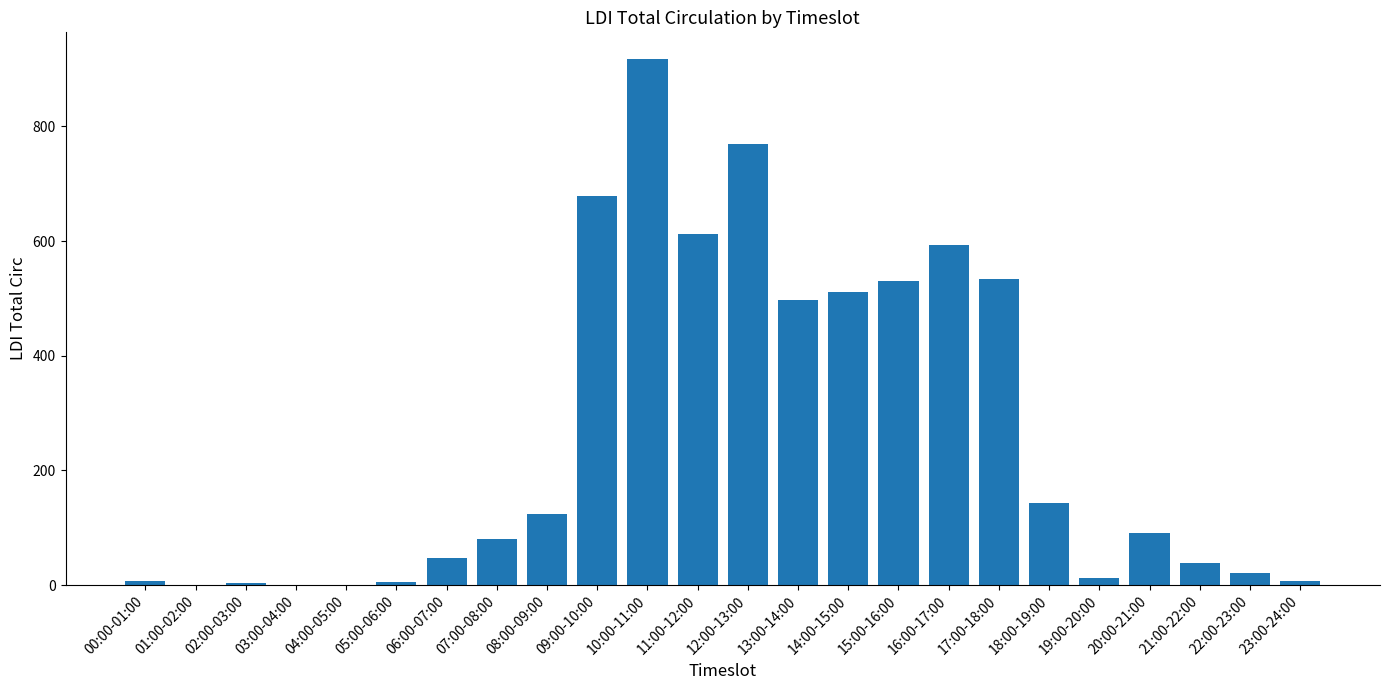

What is the sum of all values?

6228